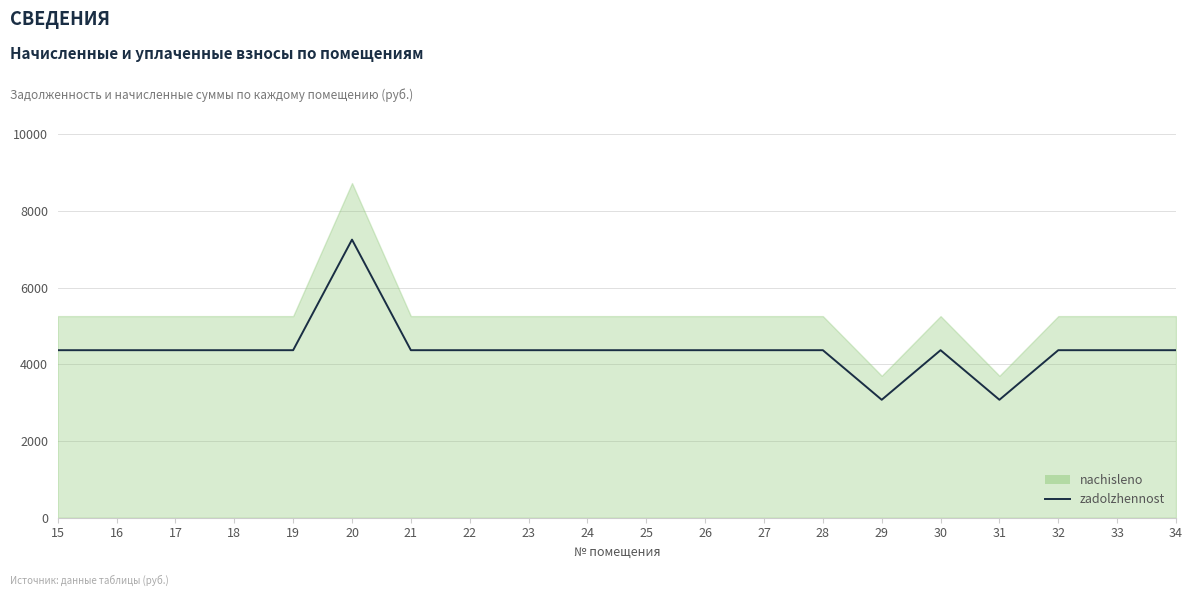

Approximately how many times larger is the value at 22 compared to 30?

1.0